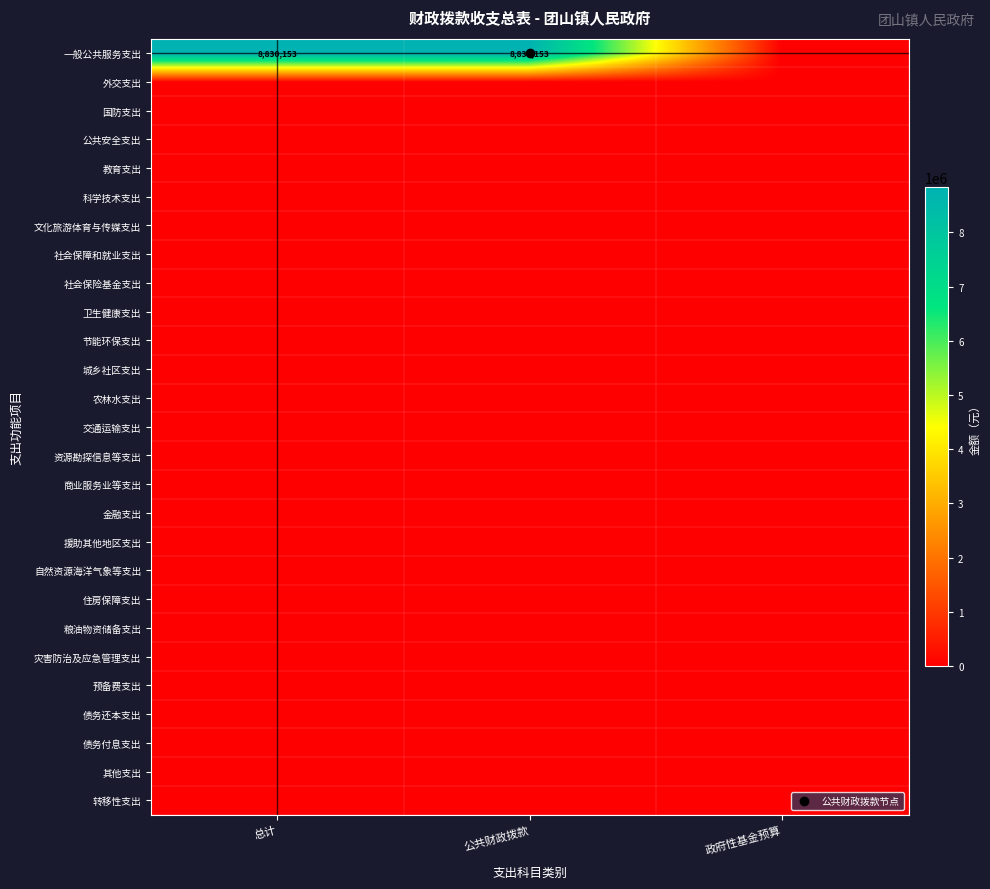

Rank the series at 政府性基金预算 from highest to lowest value.

一般公共服务支出, 外交支出, 国防支出, 公共安全支出, 教育支出, 科学技术支出, 文化旅游体育与传媒支出, 社会保障和就业支出, 社会保险基金支出, 卫生健康支出, 节能环保支出, 城乡社区支出, 农林水支出, 交通运输支出, 资源勘探信息等支出, 商业服务业等支出, 金融支出, 援助其他地区支出, 自然资源海洋气象等支出, 住房保障支出, 粮油物资储备支出, 灾害防治及应急管理支出, 预备费支出, 债务还本支出, 债务付息支出, 其他支出, 转移性支出